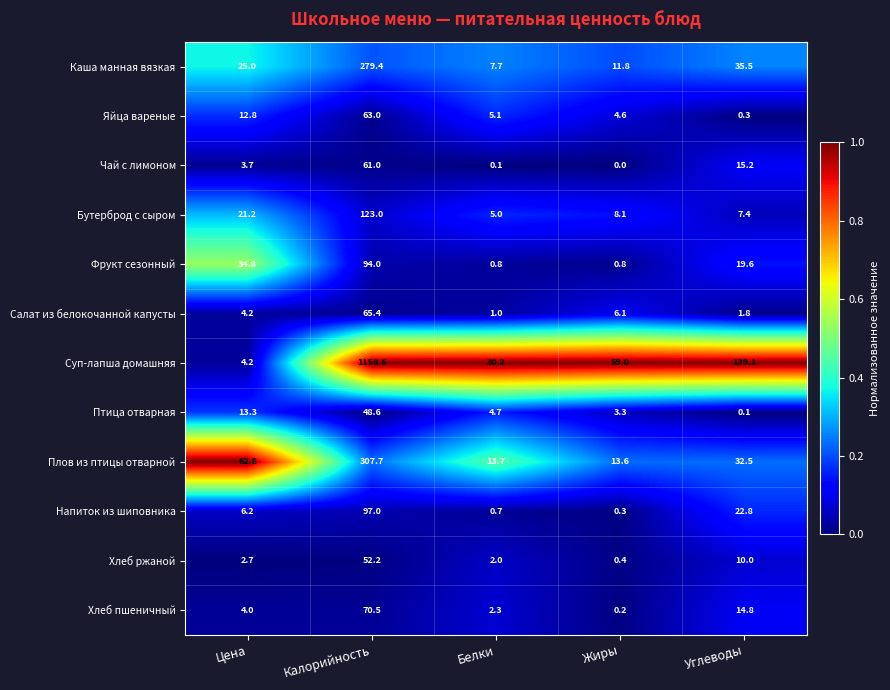

At which label is Бутерброд с сыром closest to 64?

Цена